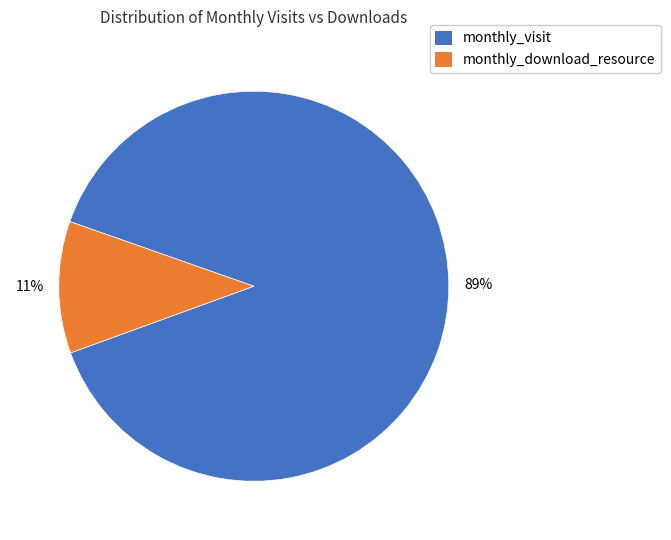

Count the number of slices in the pie.

2